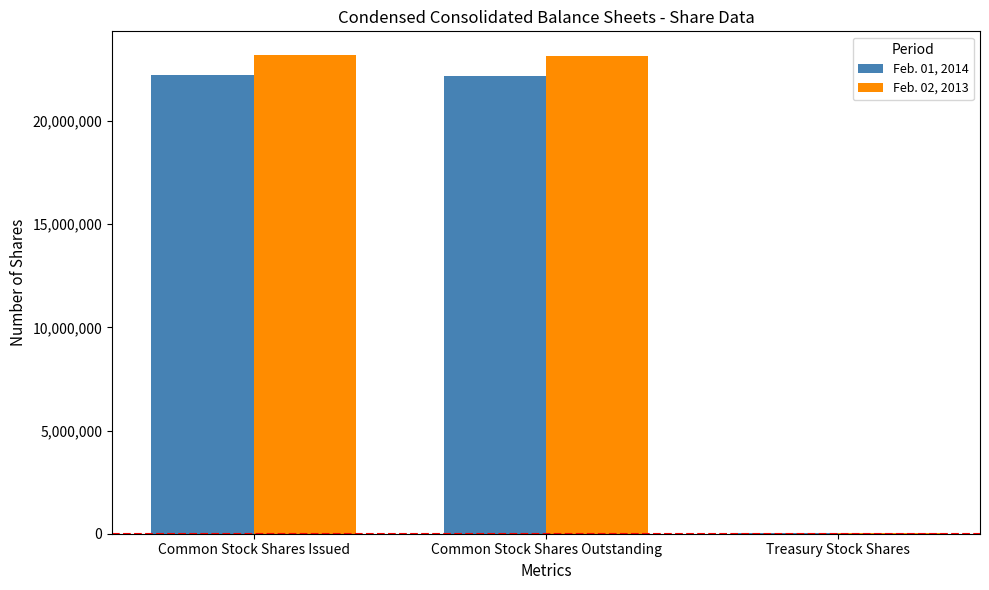

What is the total value across all series at Common Stock Shares Outstanding?

45352000